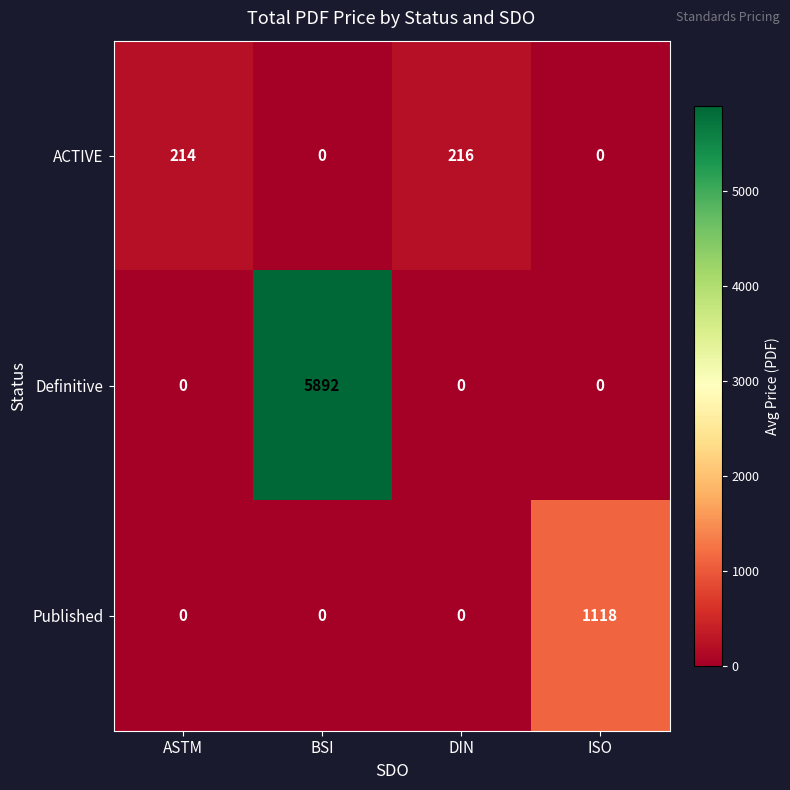

Count the number of data series in this chart.

3